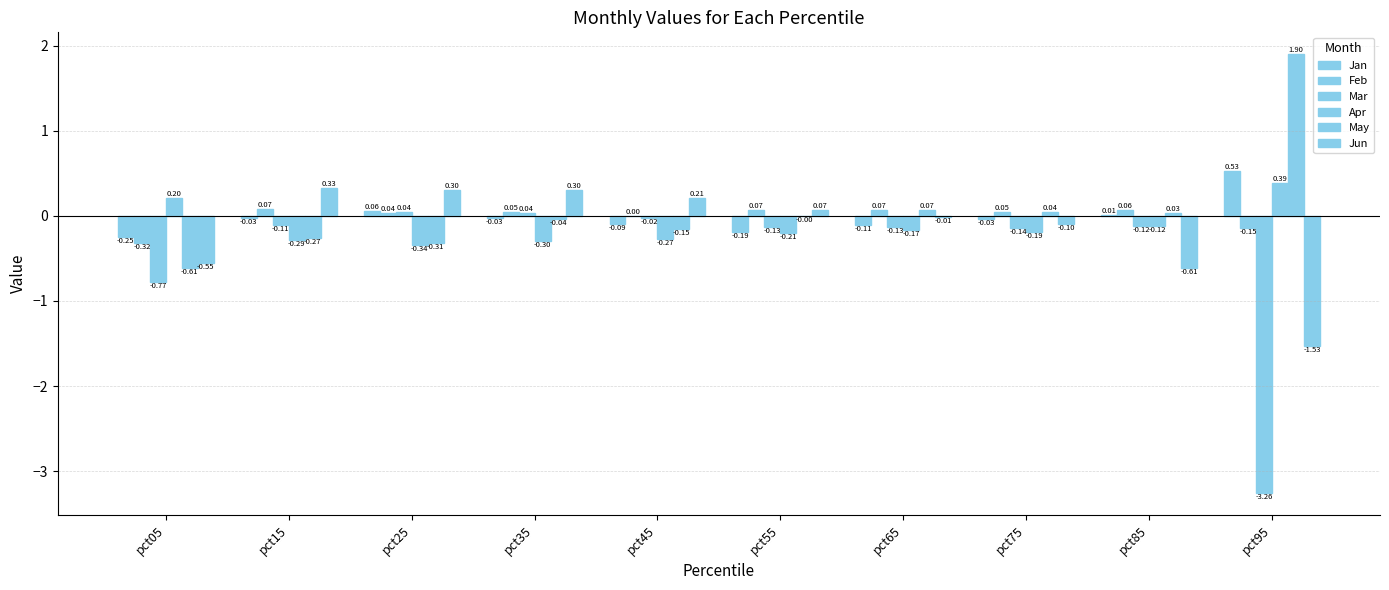

How many values in the Mar series exceed 0?

2